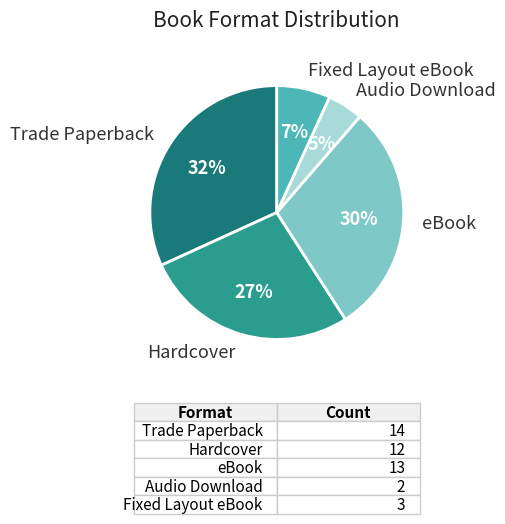

Does Hardcover represent more than half of the total?

No